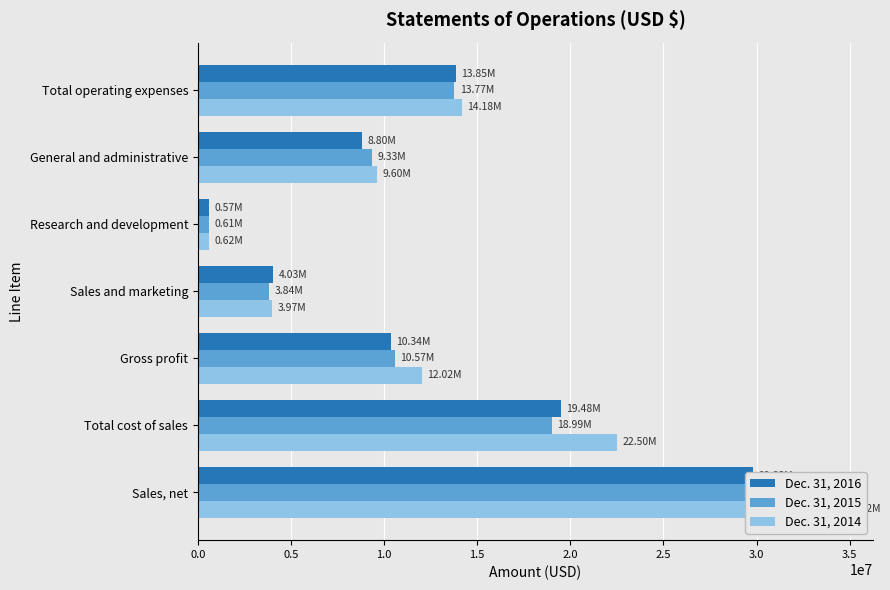

Read the Dec. 31, 2016 value at Gross profit.

10342055